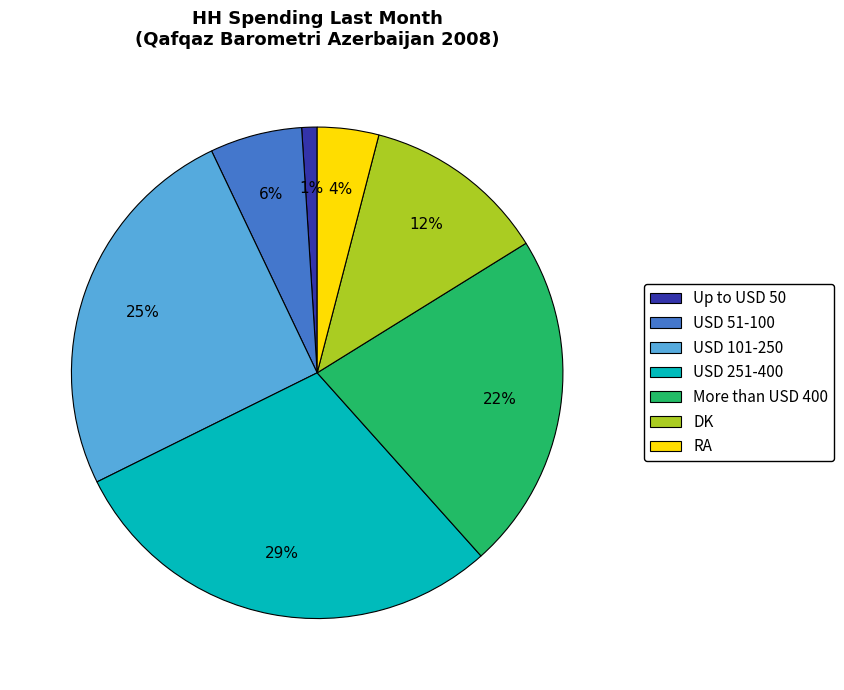

The DK slice represents 12% of the pie. True or false?

True